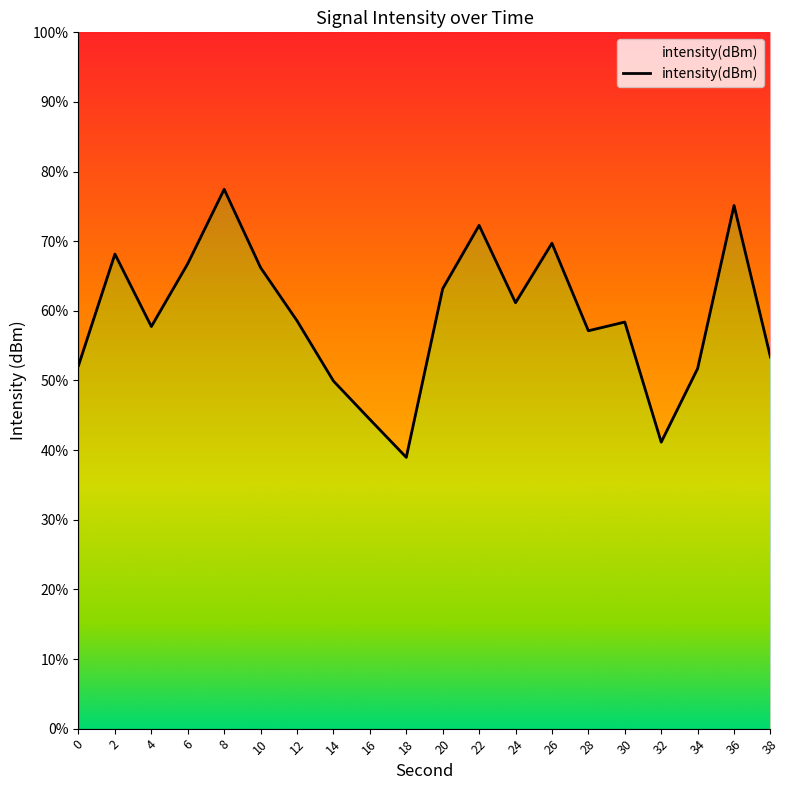

What value does the data have at 2?

-115.9